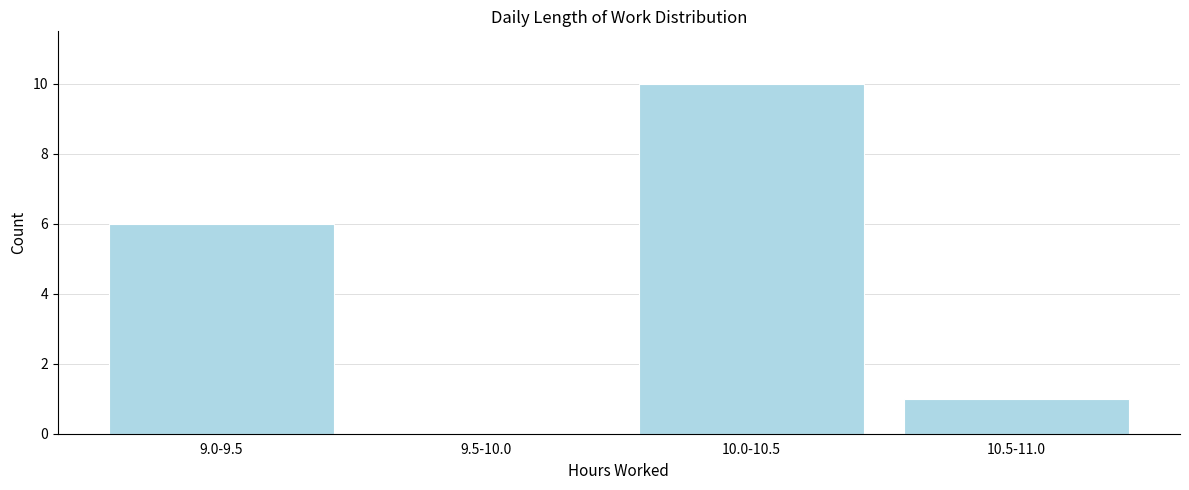

Reading left to right, what are all the values shown in this chart?

9.0-9.5=6	9.5-10.0=0	10.0-10.5=10	10.5-11.0=1